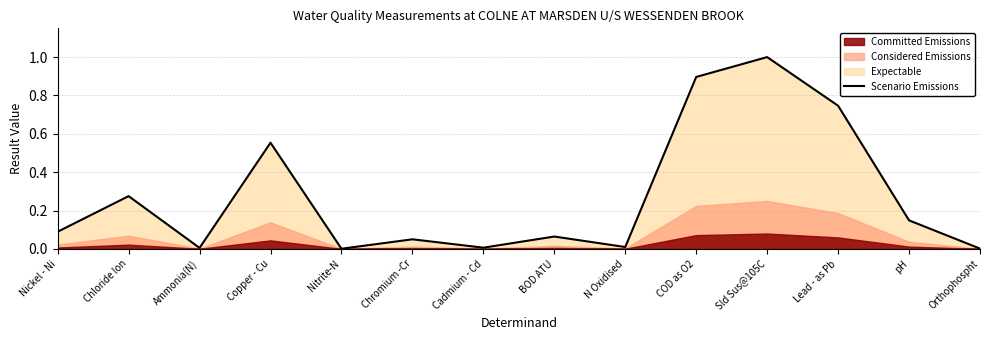

Reading right to left, list all the values displayed in this chart.

Orthophospht=0.0	pH=0.1	Lead - as Pb=0.7	Sld Sus@105C=1.0	COD as O2=0.9	N Oxidised=0.0	BOD ATU=0.1	Cadmium - Cd=0.0	Chromium -Cr=0.0	Nitrite-N=0.0	Copper - Cu=0.6	Ammonia(N)=0.0	Chloride Ion=0.3	Nickel - Ni=0.1